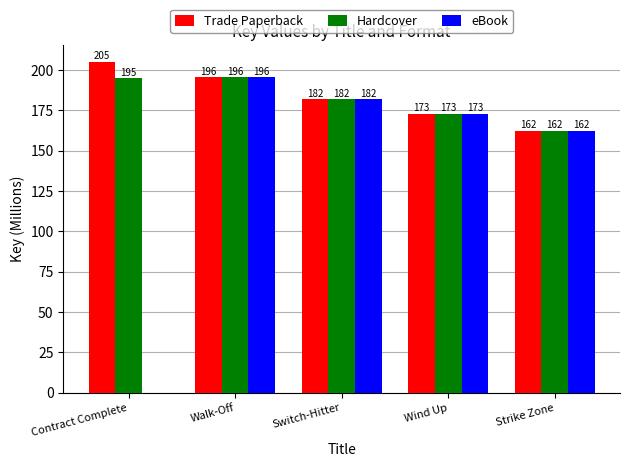

Between Contract Complete and Walk-Off, which series saw the biggest shift?

eBook